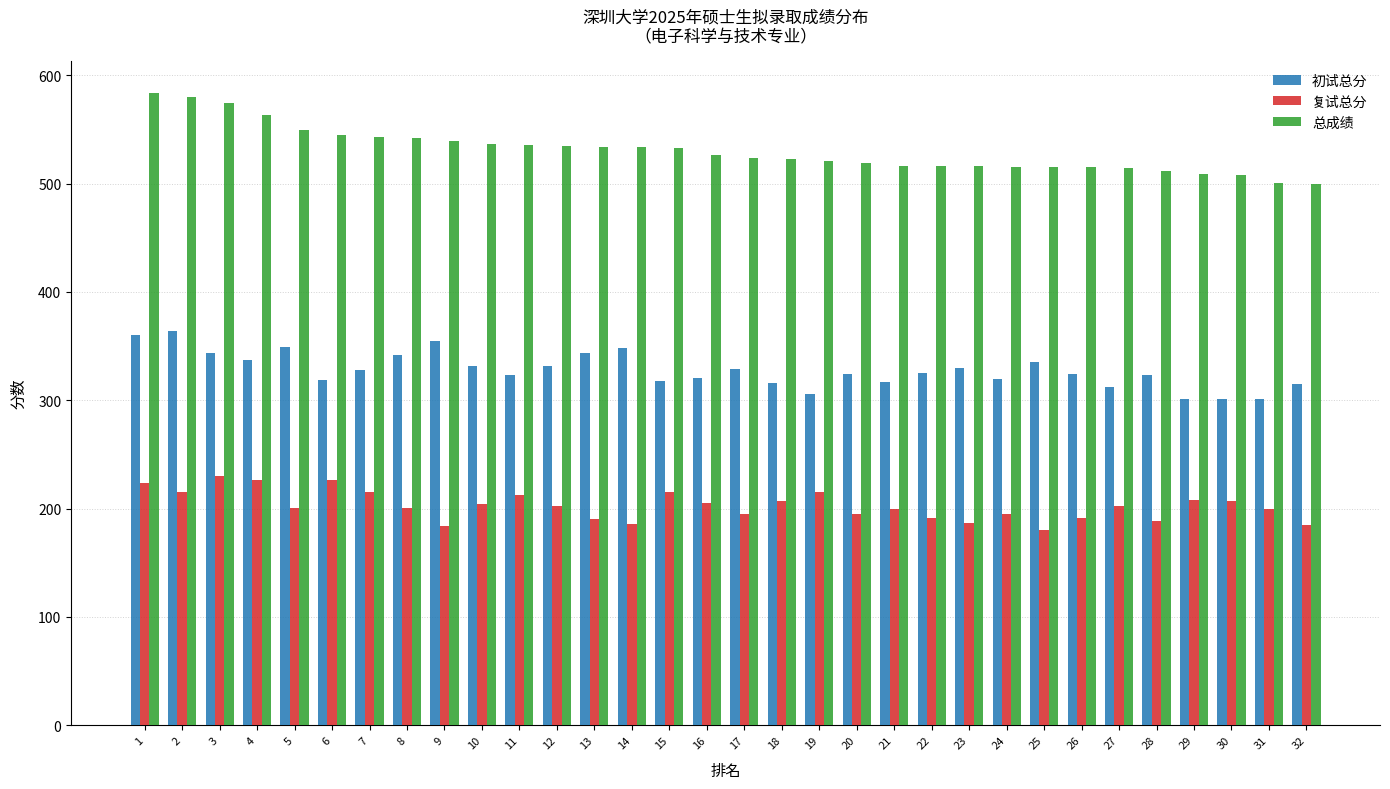

Between 1 and 24, which series saw the biggest shift?

总成绩